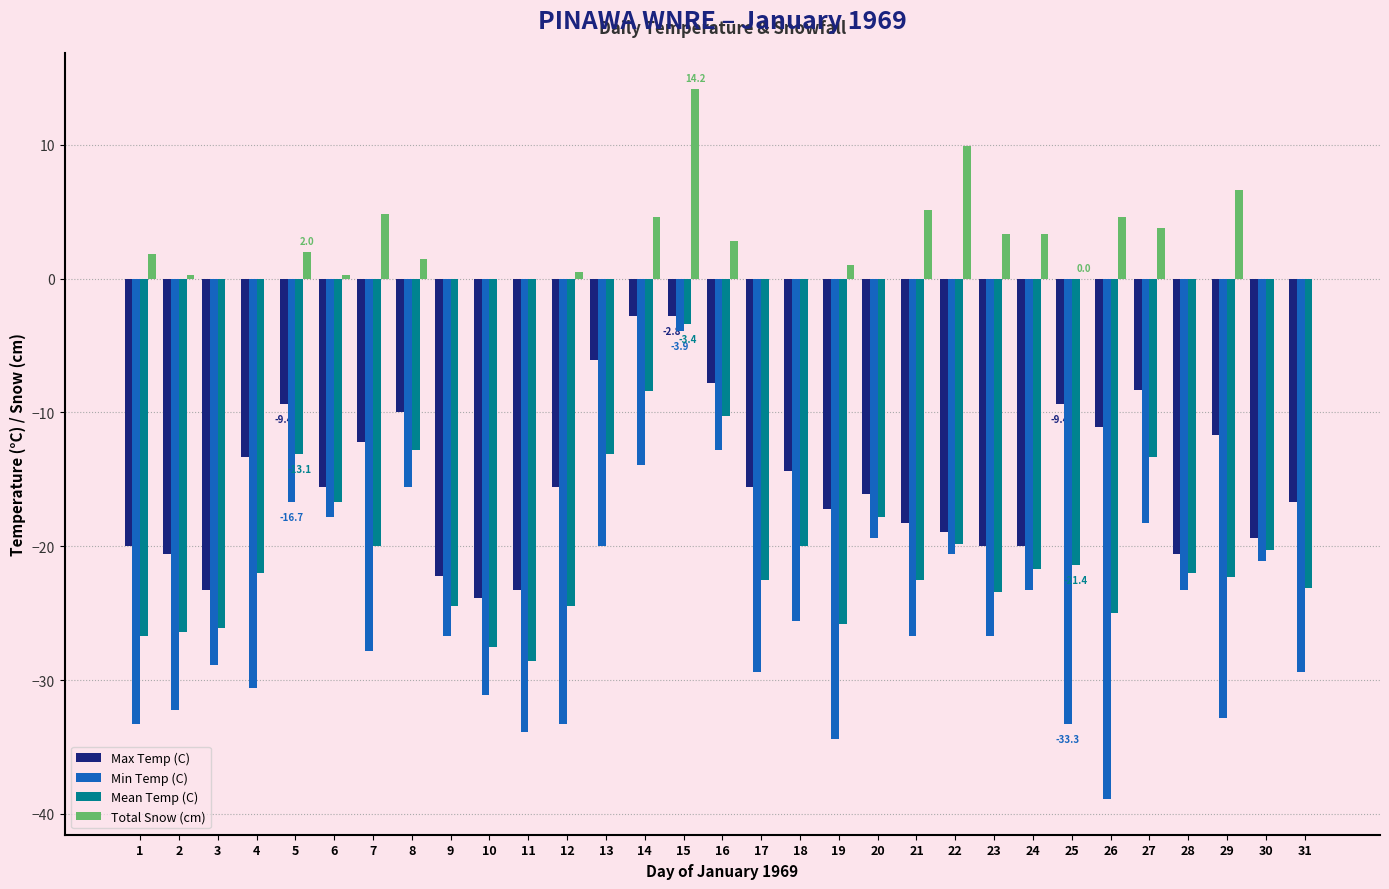

What is the average value of the Total Snow (cm) series?

2.3